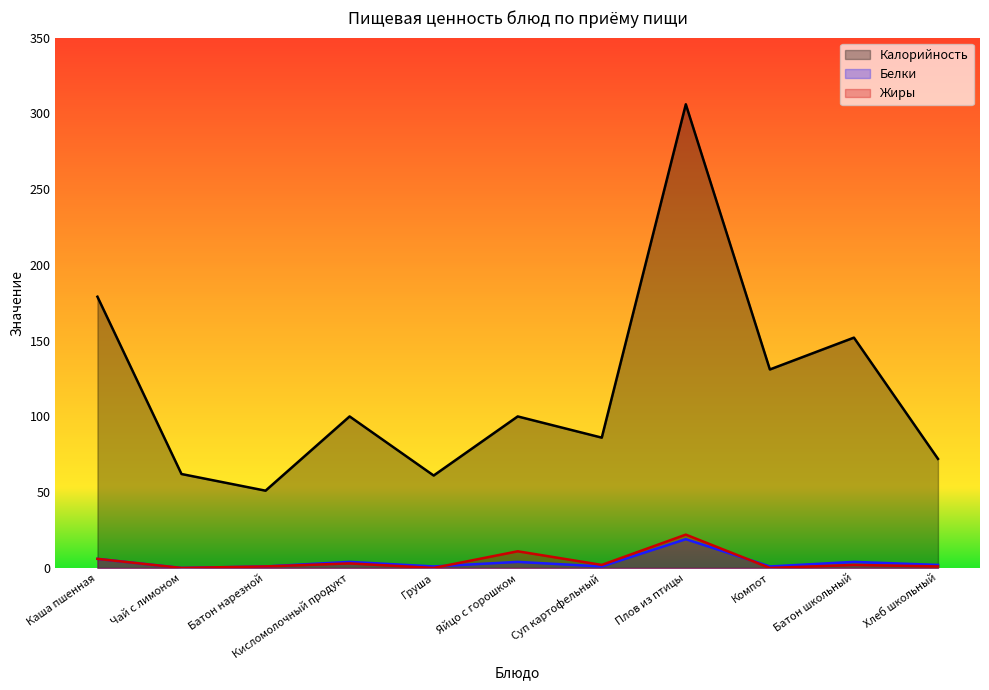

At which category does Калорийность reach its first local peak?

Кисломолочный продукт